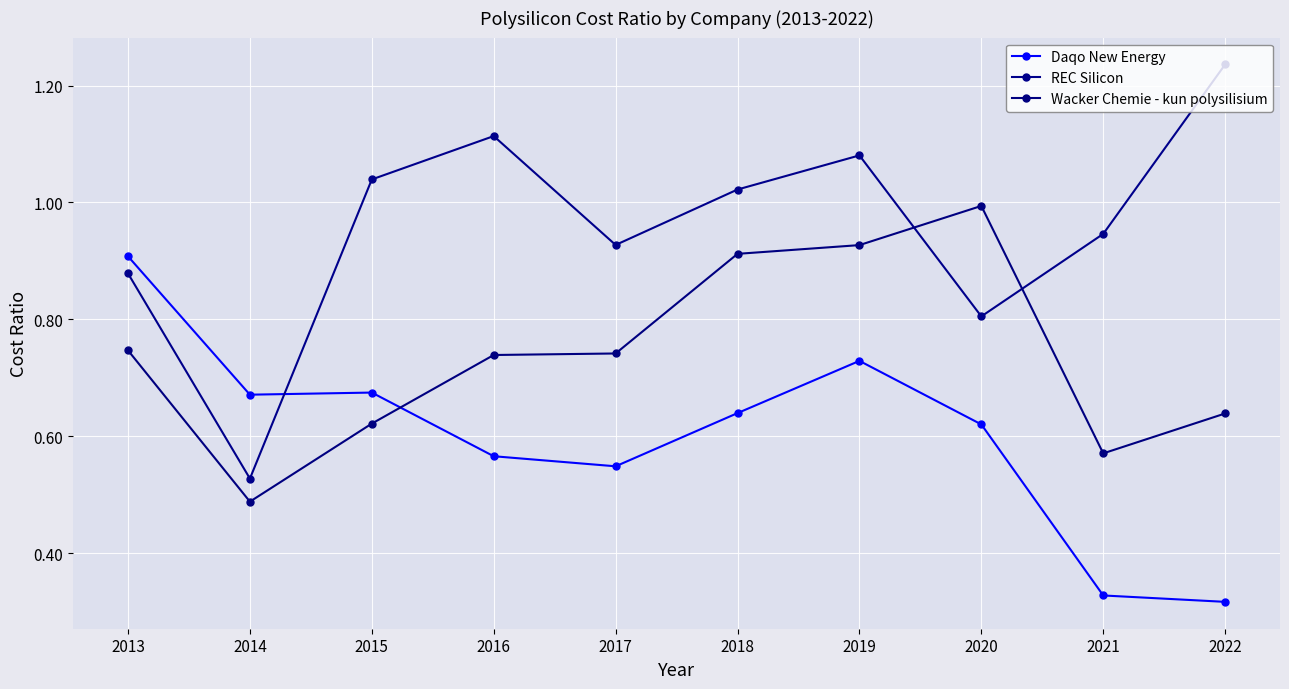

What is the total value across all series at 2017?

2.2